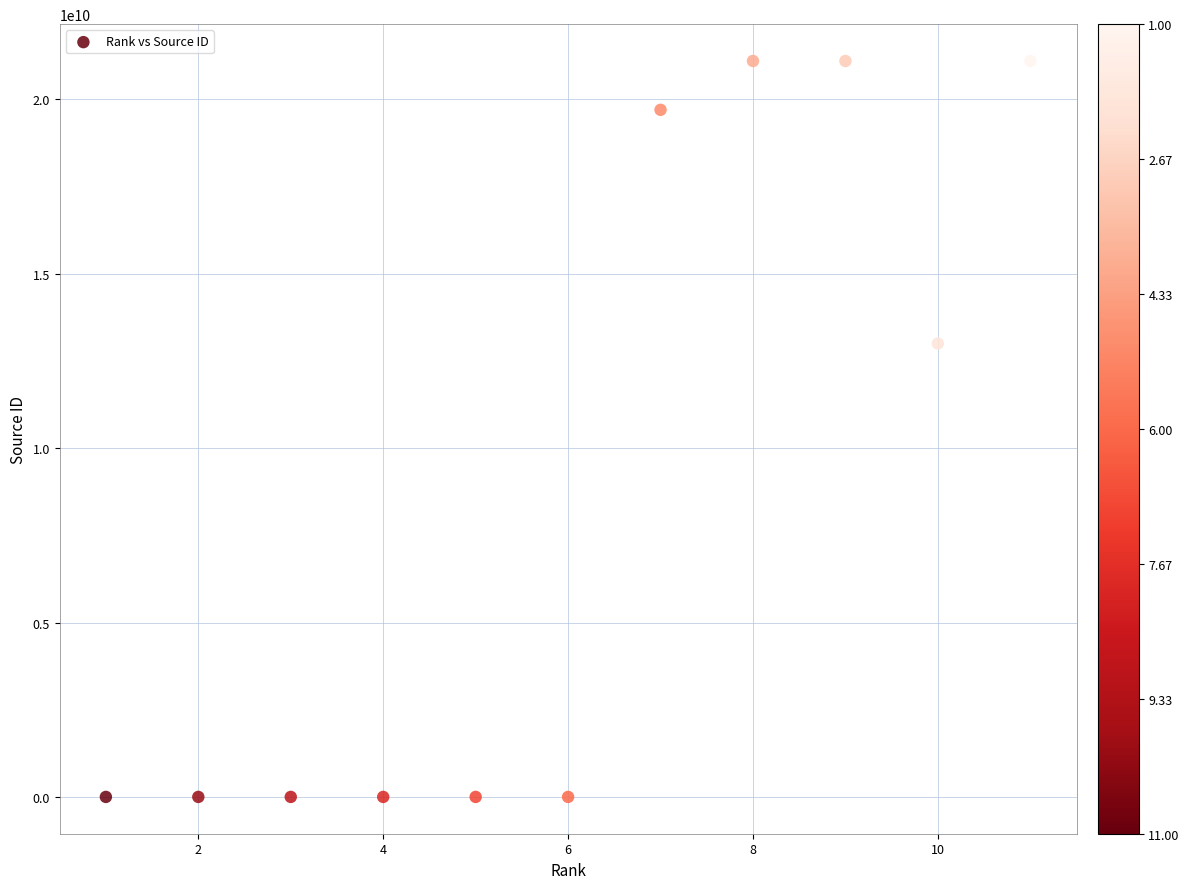

What is the average X value?

6